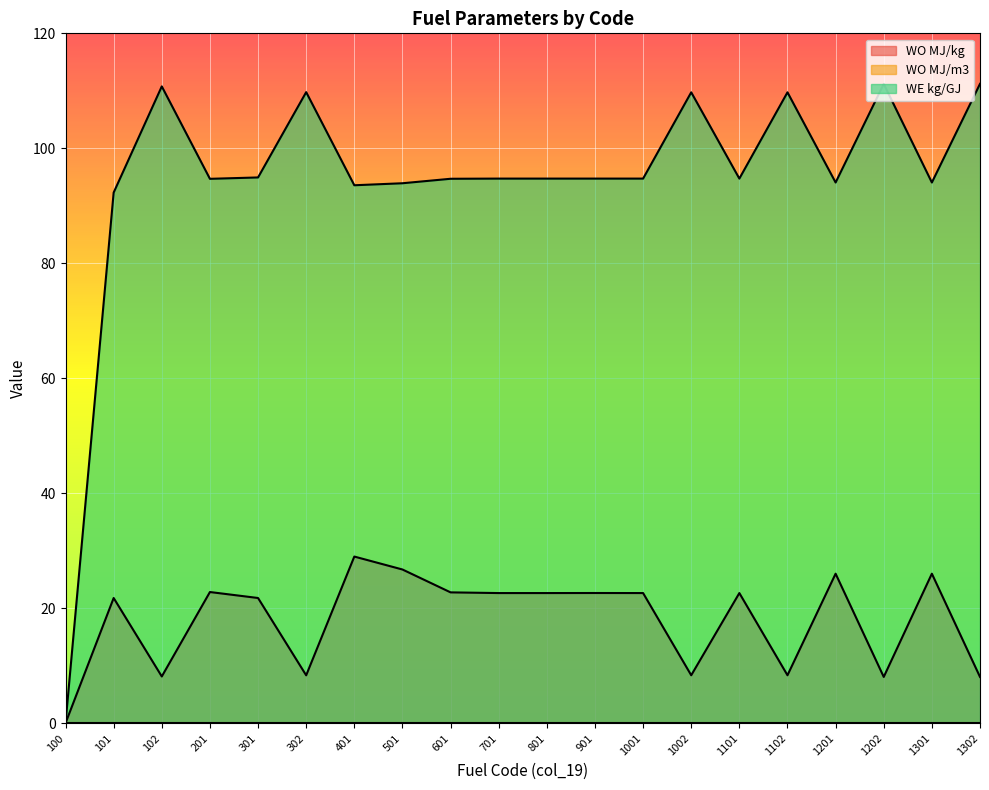

At which category is the sum across all series the highest?

401